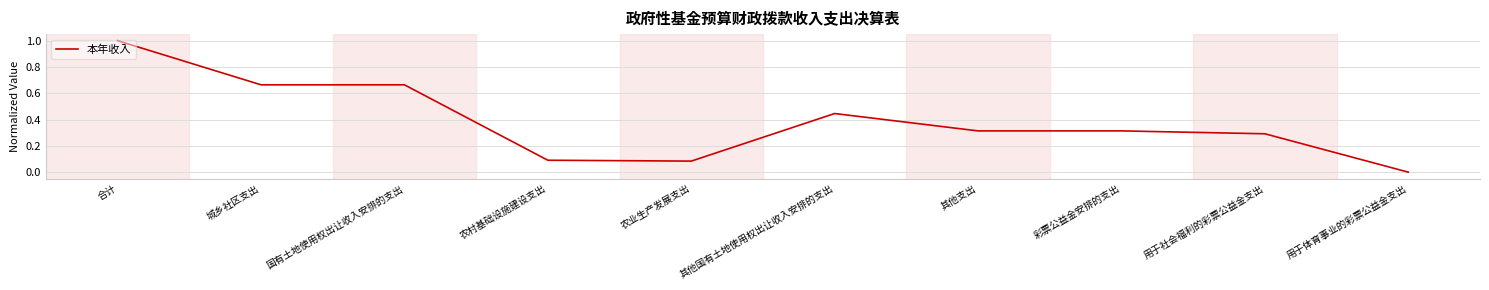

What position from the right is 彩票公益金安排的支出?

3